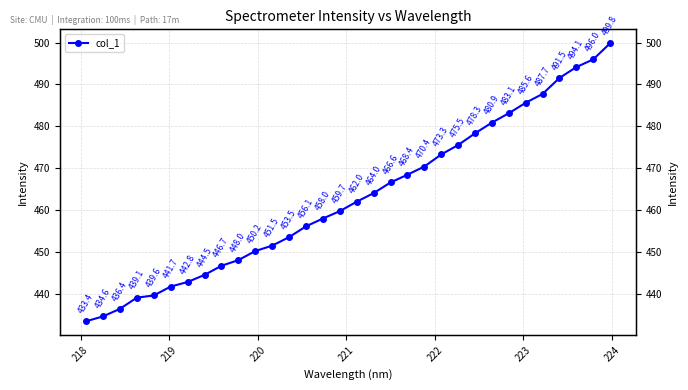

Does the chart display data point markers on the line(s)?

Yes